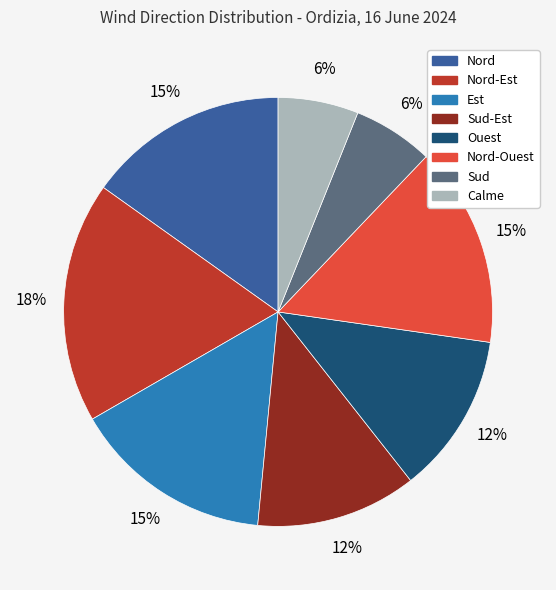

Is there a majority slice in this chart?

No